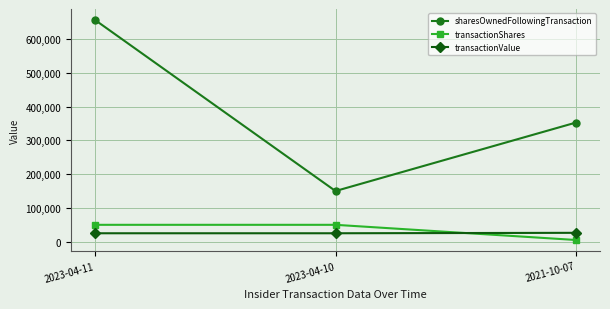

What value does the sharesOwnedFollowingTransaction series have at 2023-04-11, to the nearest 50?

656200